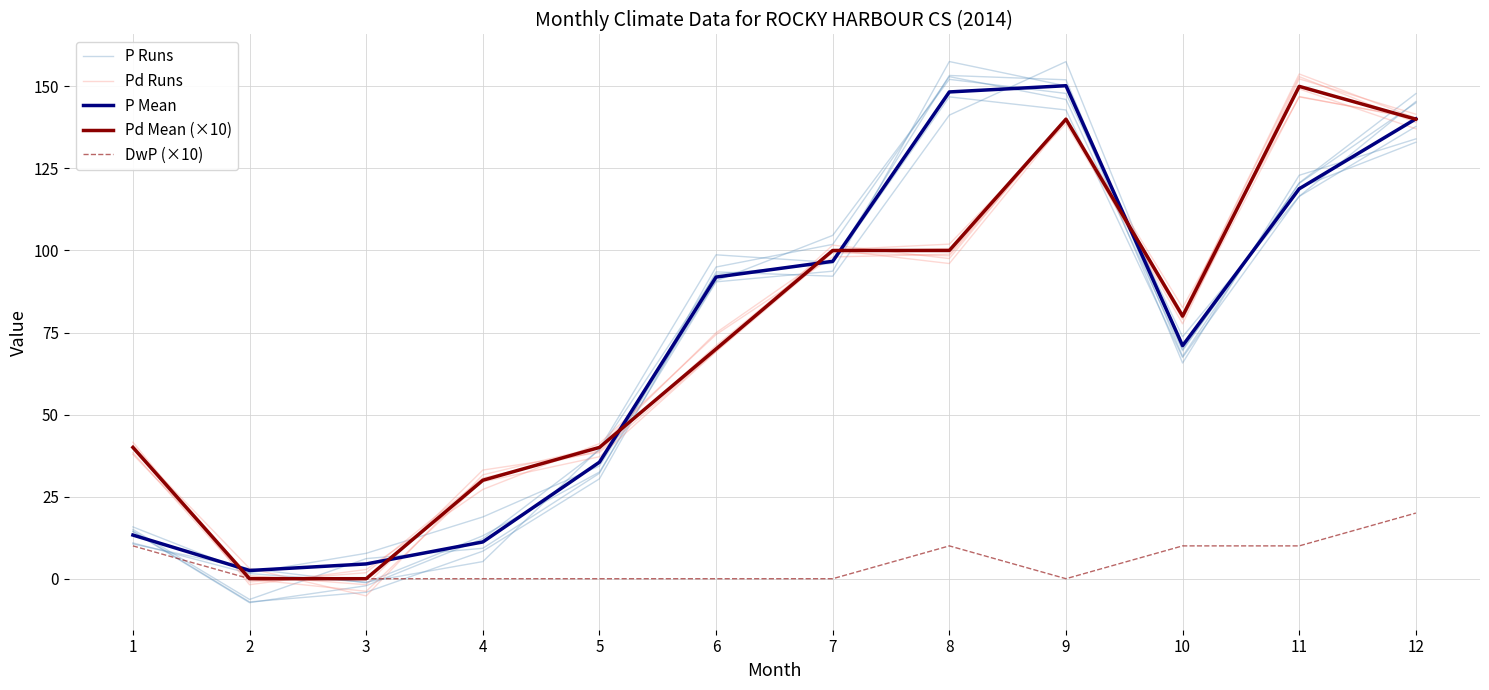

Reading left to right, transcribe all the data shown in this chart.

P Runs: 15.8	1.8	7.7	18.8	34.3	90.7	104.6	152.1	147.9	73.7	116.5	137.8
Pd Runs: 39.9	3.1	-5.2	31.6	40.2	69.4	100.2	96.0	139.6	80.7	153.0	139.0
P Mean: 13.3	2.5	4.5	11.2	35.5	91.9	96.7	148.3	150.2	71.0	118.8	140.1
Pd Mean (×10): 40.0	0.0	0.0	30.0	40.0	70.0	100.0	100.0	140.0	80.0	150.0	140.0
DwP (×10): 10.0	0.0	0.0	0.0	0.0	0.0	0.0	10.0	0.0	10.0	10.0	20.0